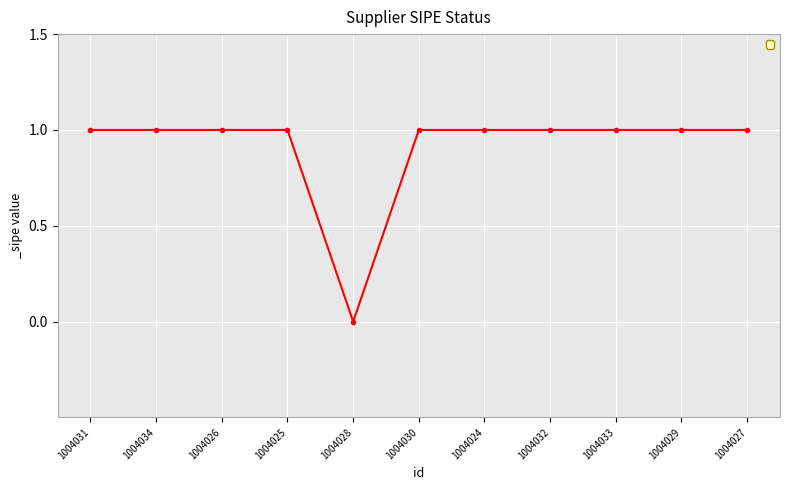

Reading left to right, transcribe all the data shown in this chart.

1004031=1	1004034=1	1004026=1	1004025=1	1004028=0	1004030=1	1004024=1	1004032=1	1004033=1	1004029=1	1004027=1